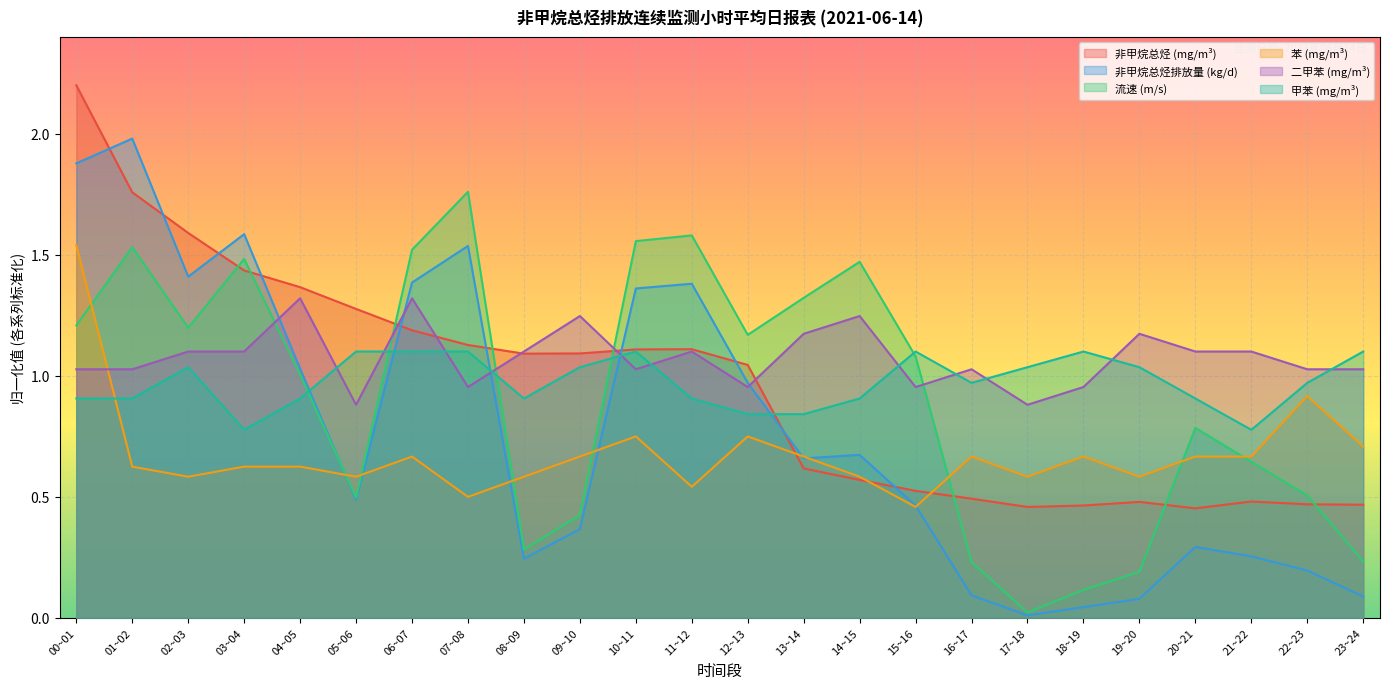

Which series has the largest range (max minus min)?

非甲烷总烃排放量 (kg/d)